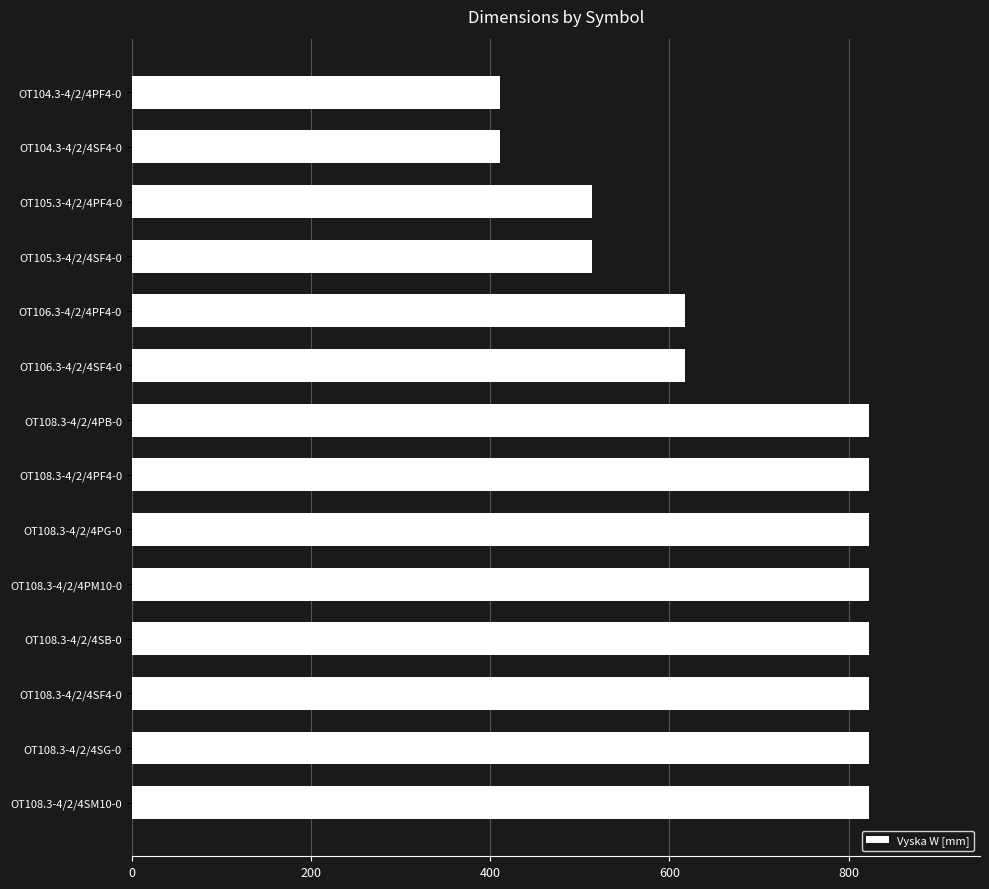

How many bars are there in total?

14